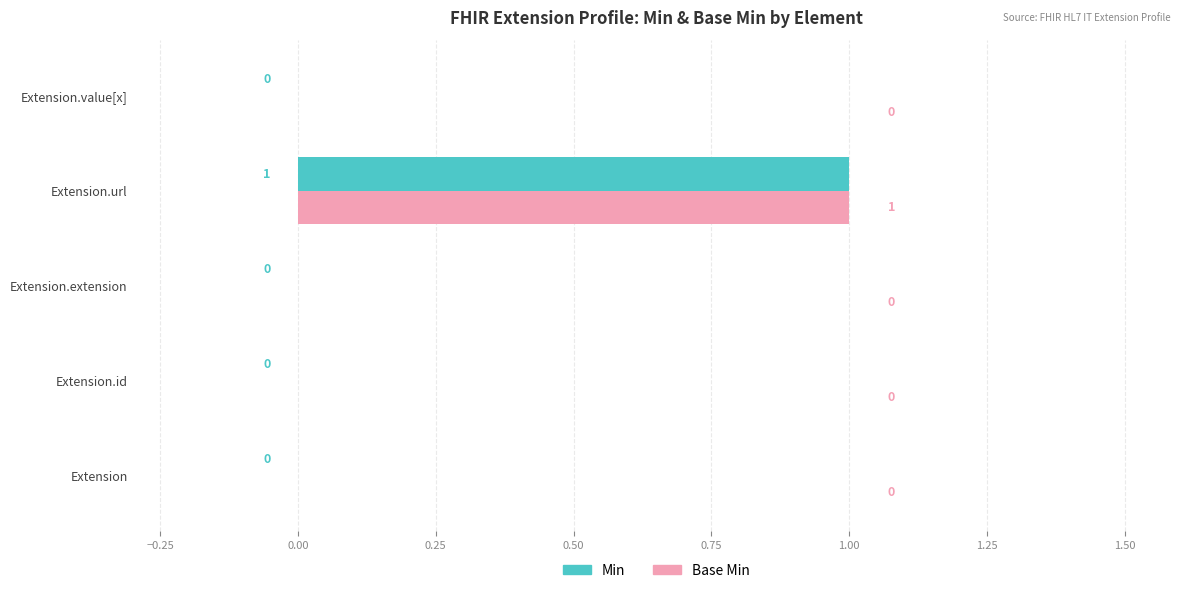

What are all the series names shown in the legend?

Min, Base Min